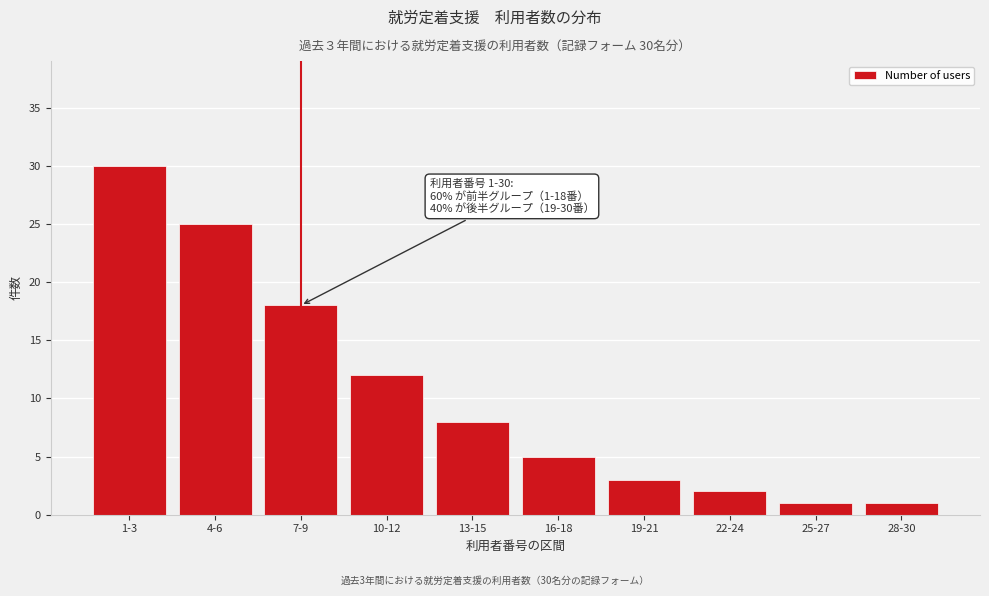

Reading left to right, transcribe all the data shown in this chart.

30	25	18	12	8	5	3	2	1	1